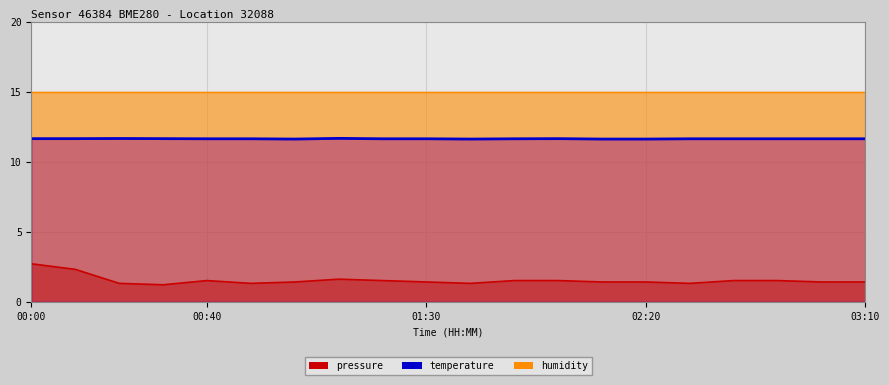

True or false: pressure has a value of 1.4 at 01:00.

True